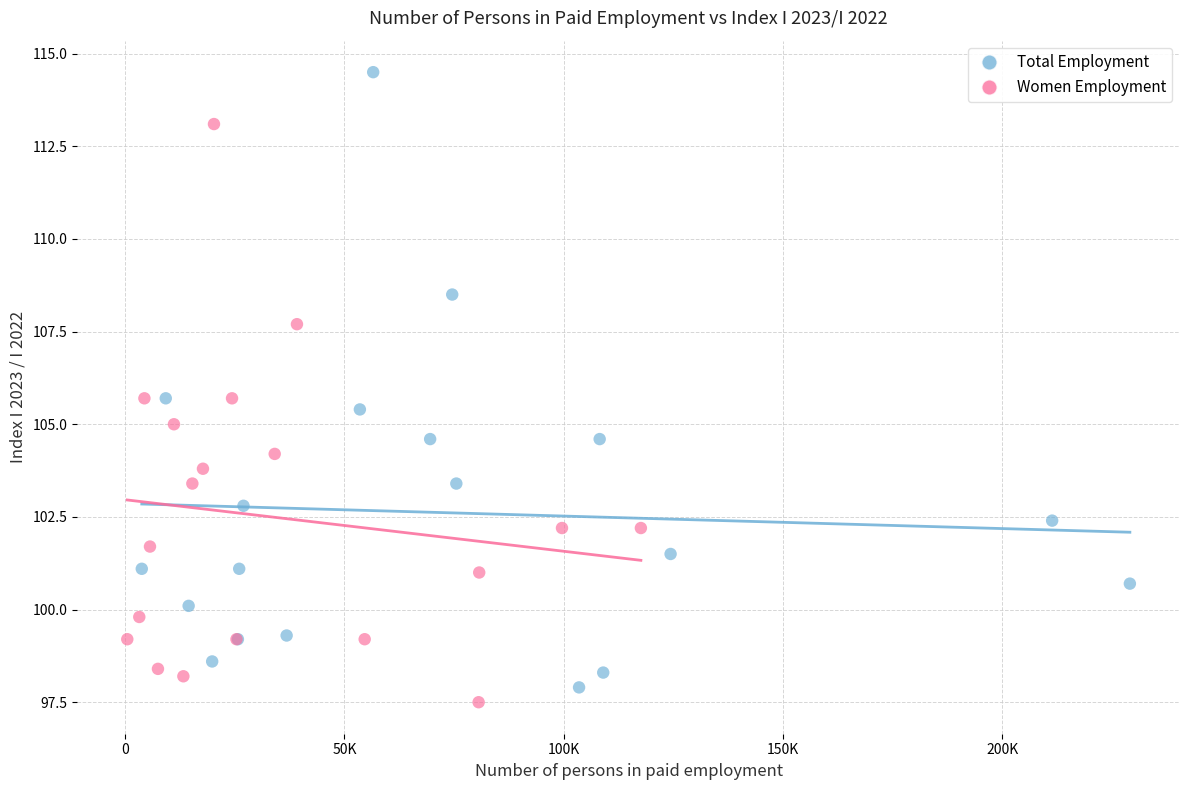

Which series has the largest Y range (max minus min)?

Total Employment